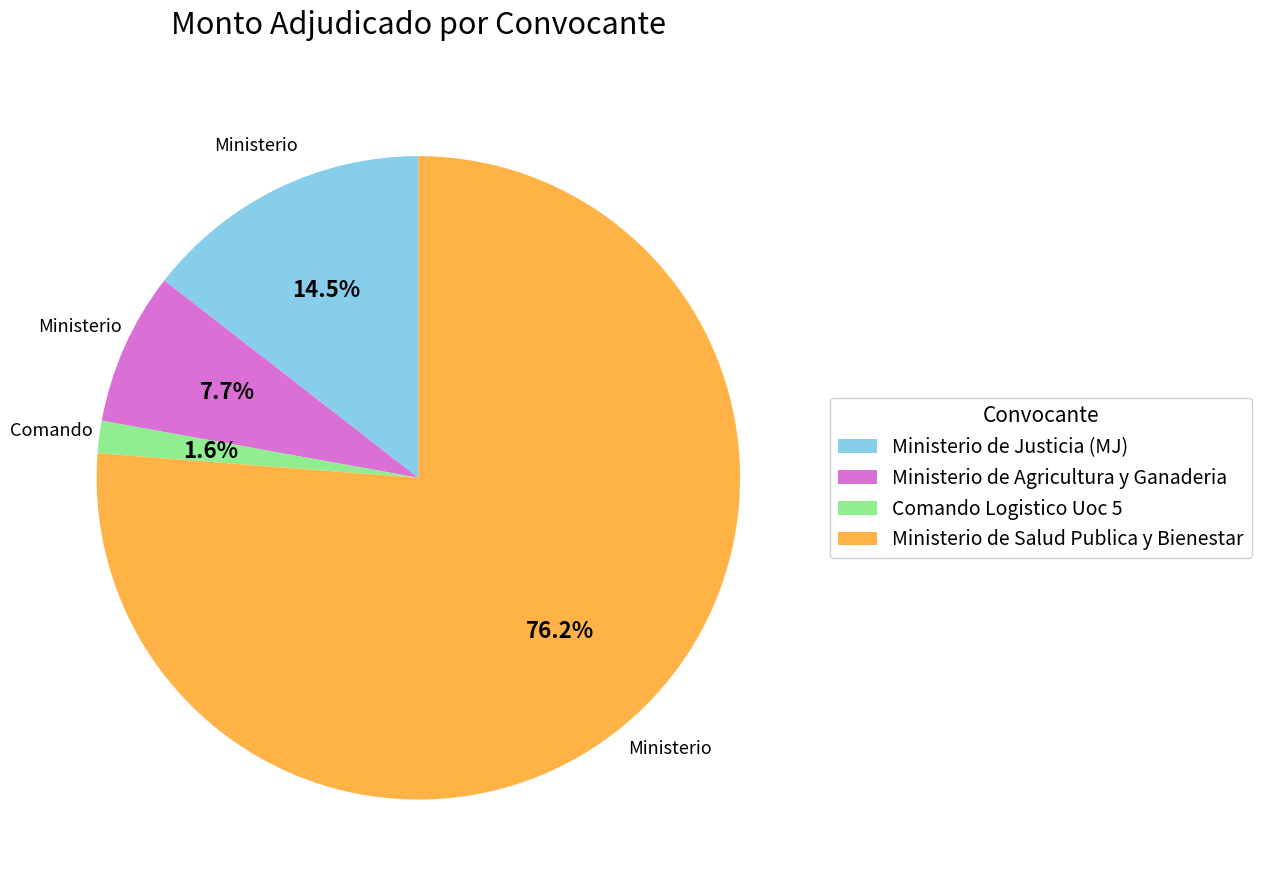

What percentage do Ministerio de Salud Publica y Bienestar and Ministerio de Justicia (MJ) together represent?

90.7%